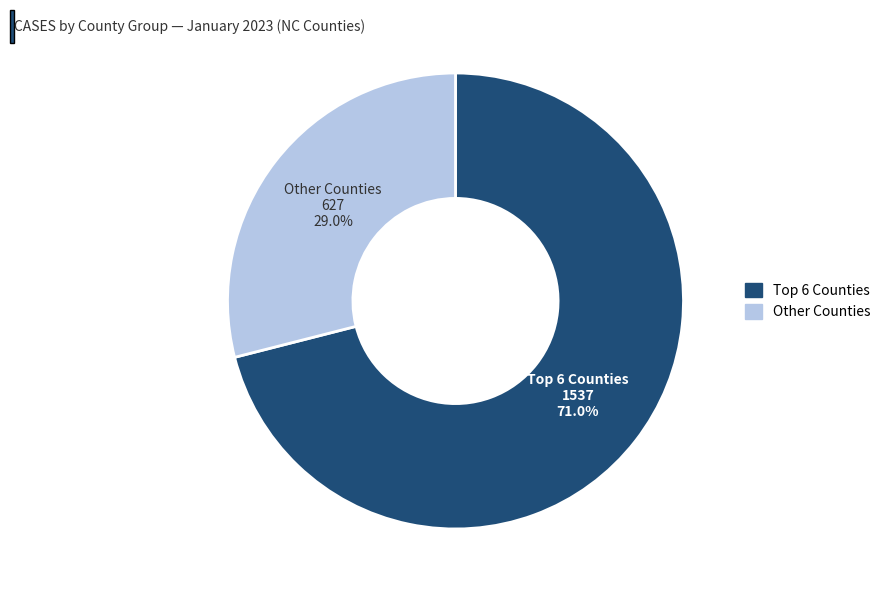

Does any single category account for the majority?

Yes